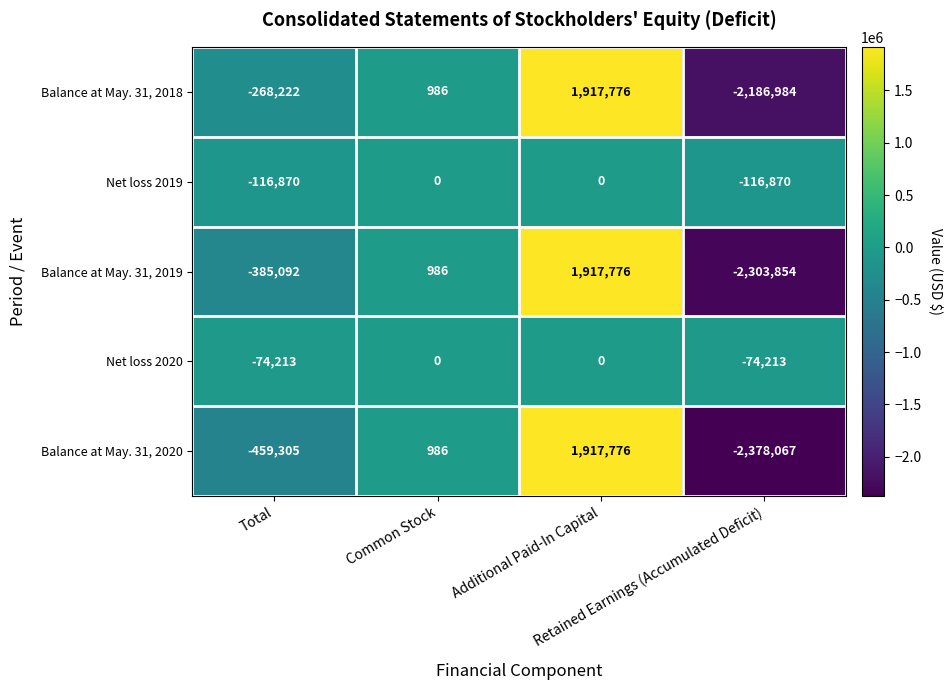

Which series has the largest total across all categories?

Net loss 2020